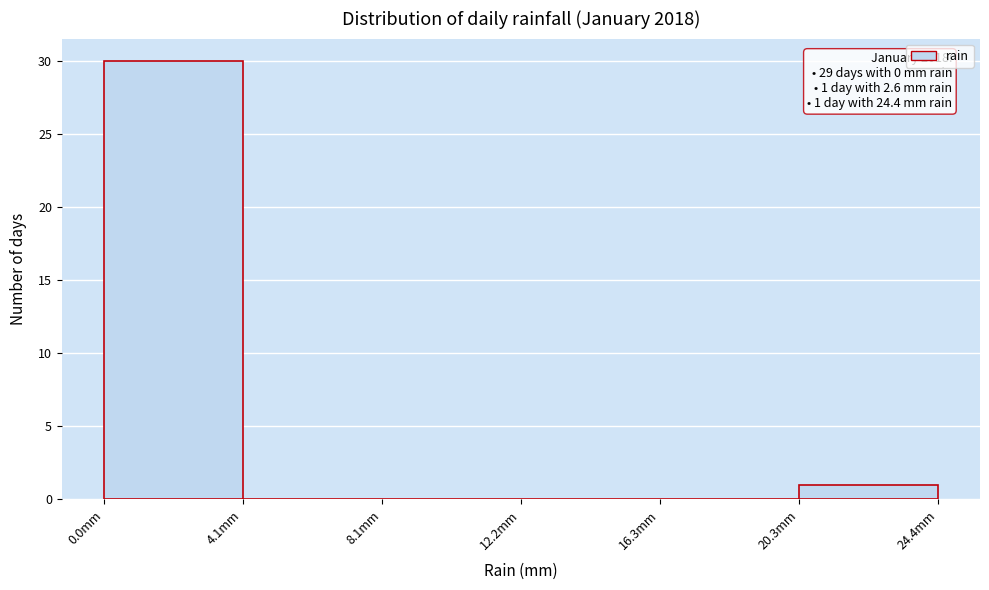

Which range on the x-axis has the tallest bar?

0.0 to 4.0